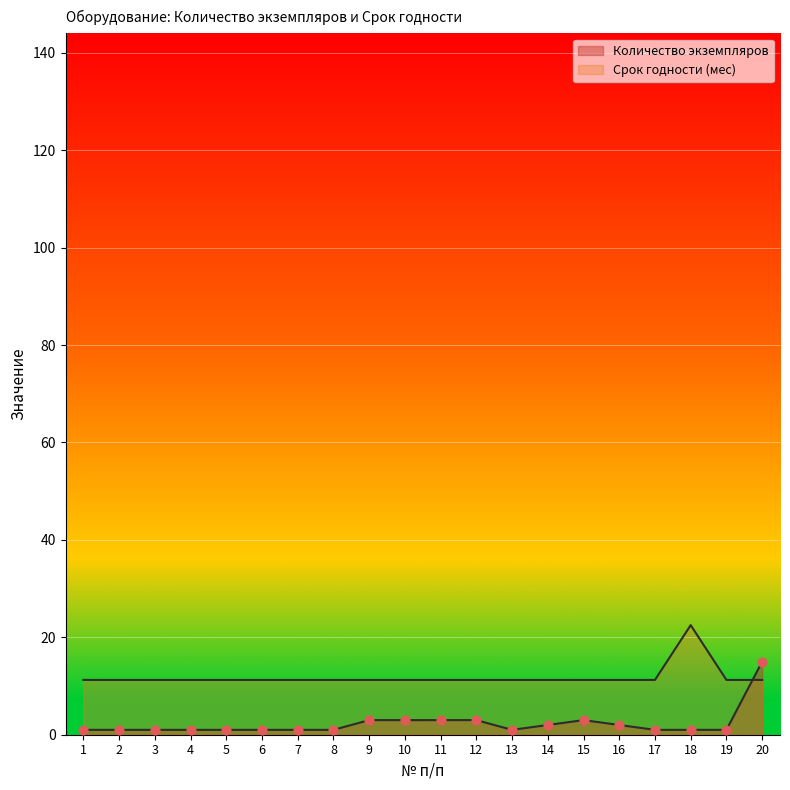

At which category is the sum across all series the highest?

20